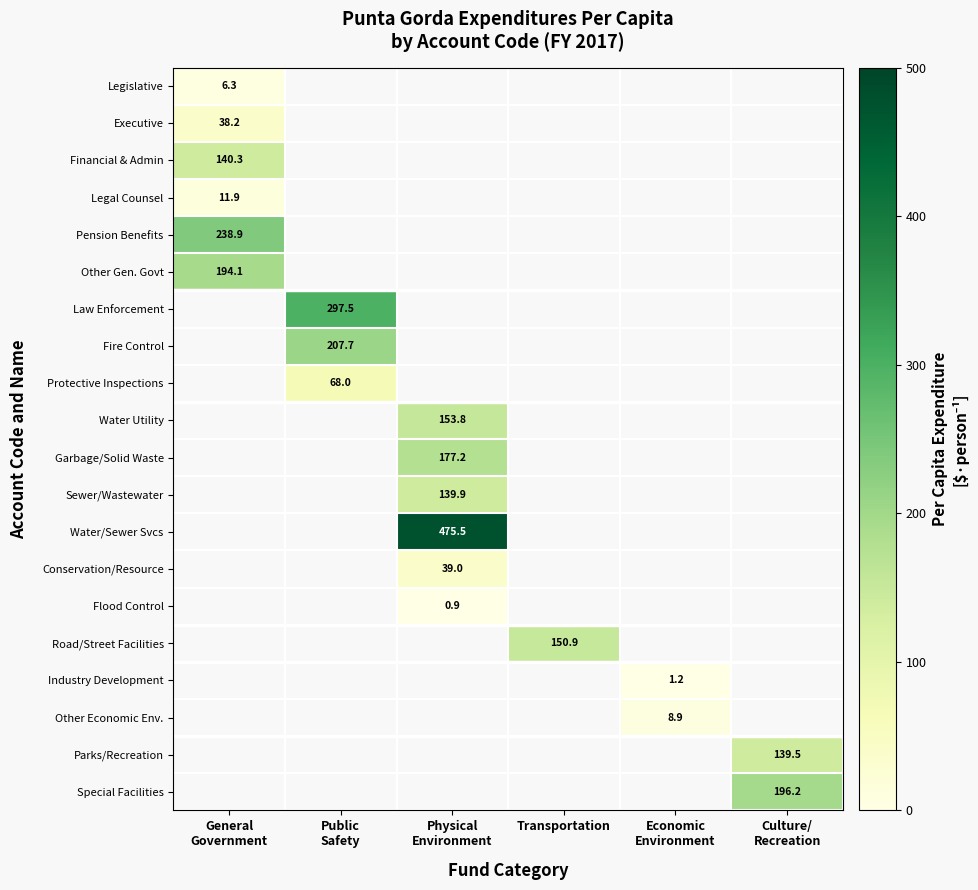

Which category has the highest value across all series?

Physical
Environment